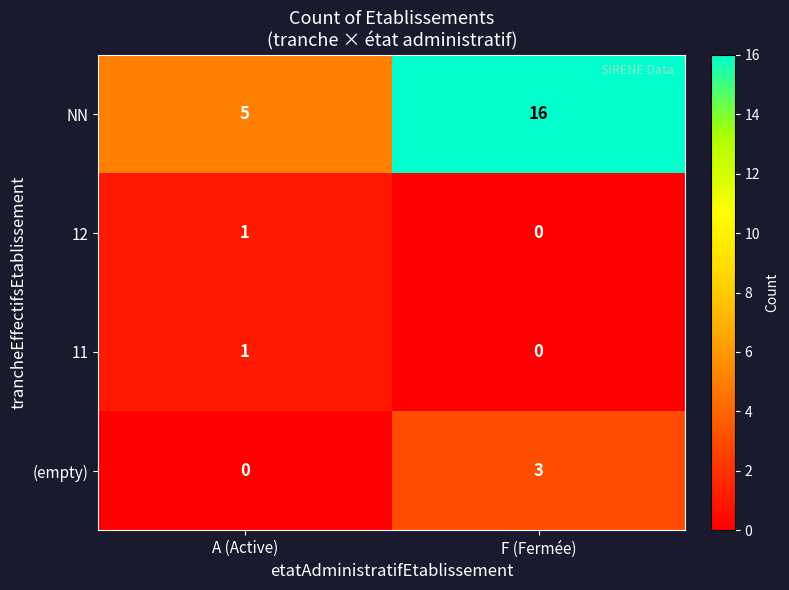

How many data points does each series have?

2